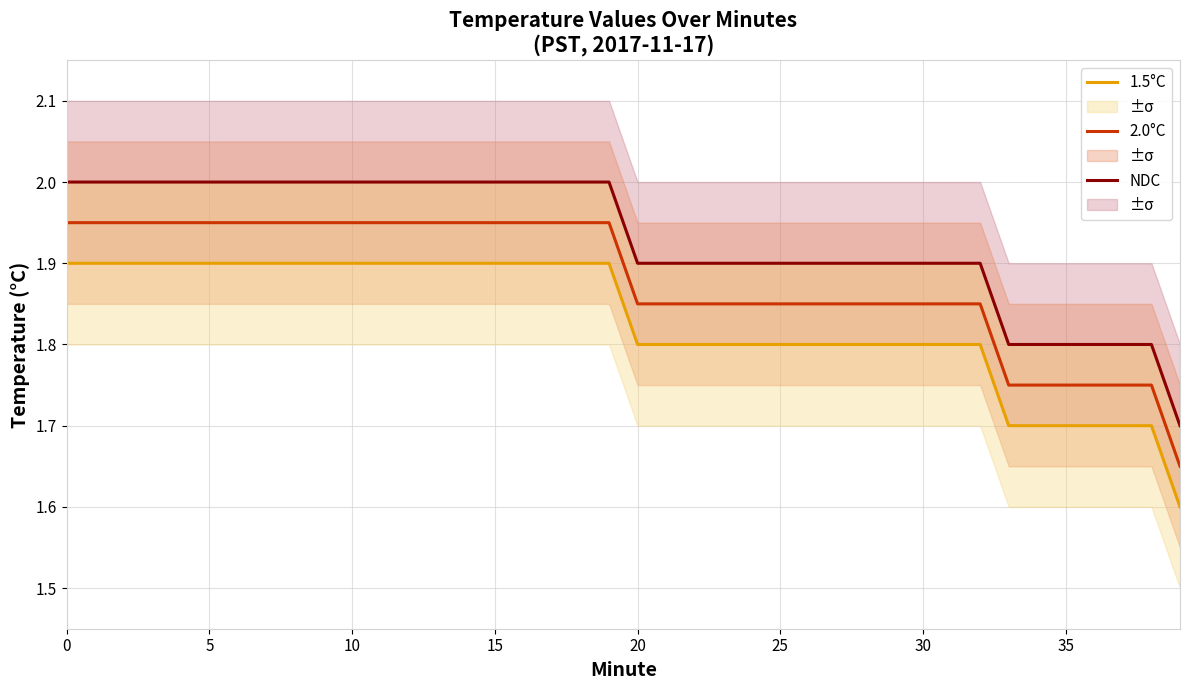

Is the value of NDC at 29 greater than the value of 1.5°C at 10?

Yes